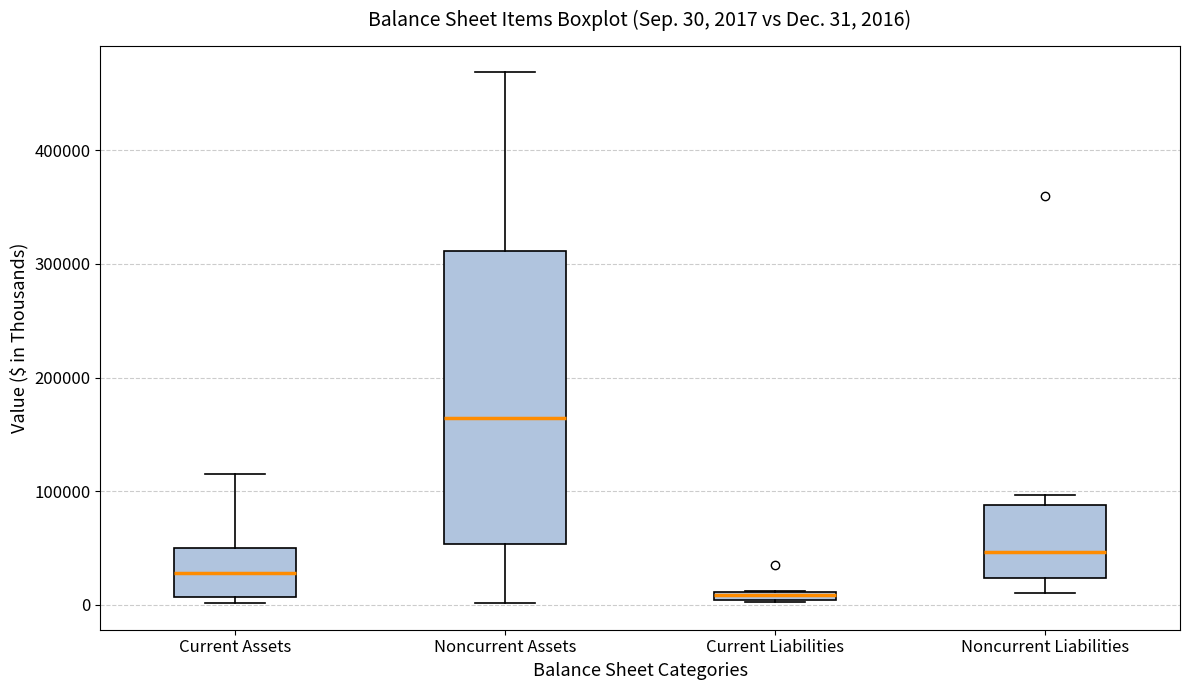

Which box has the highest median line?

Noncurrent Assets